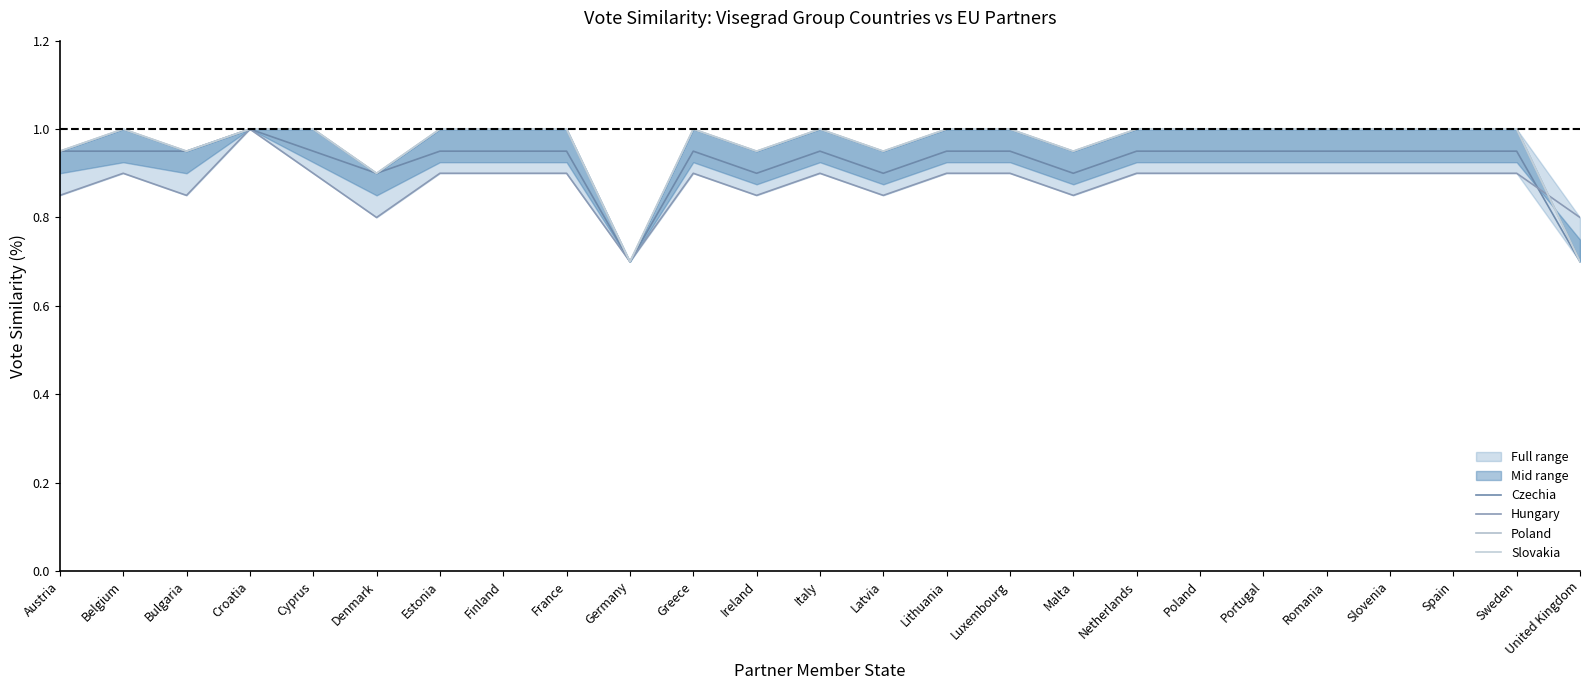

Does the chart have visible grid lines?

No